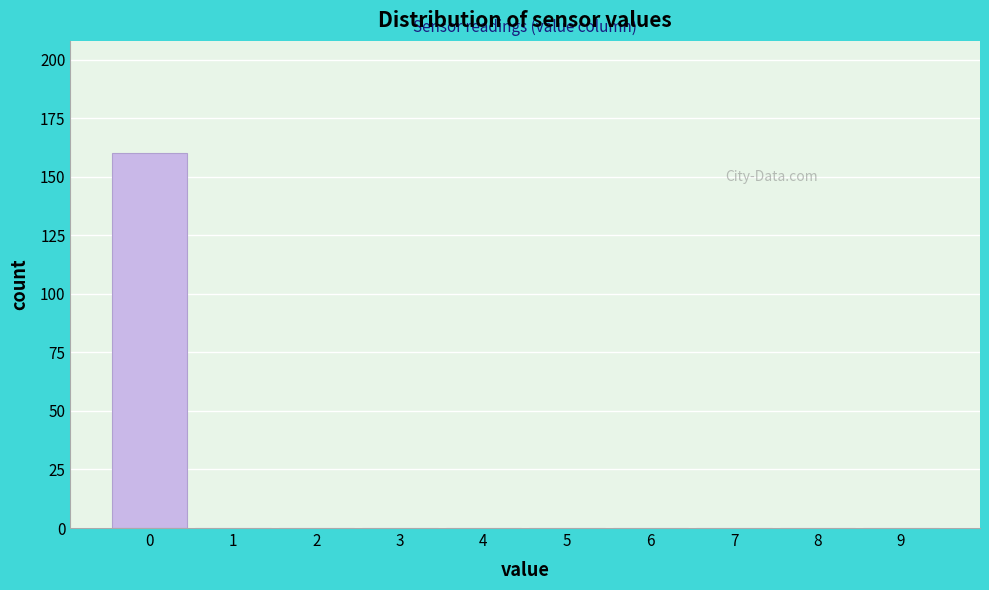

Reading right to left, what are all the values shown in this chart?

9=0	8=0	7=0	6=0	5=0	4=0	3=0	2=0	1=0	0=160